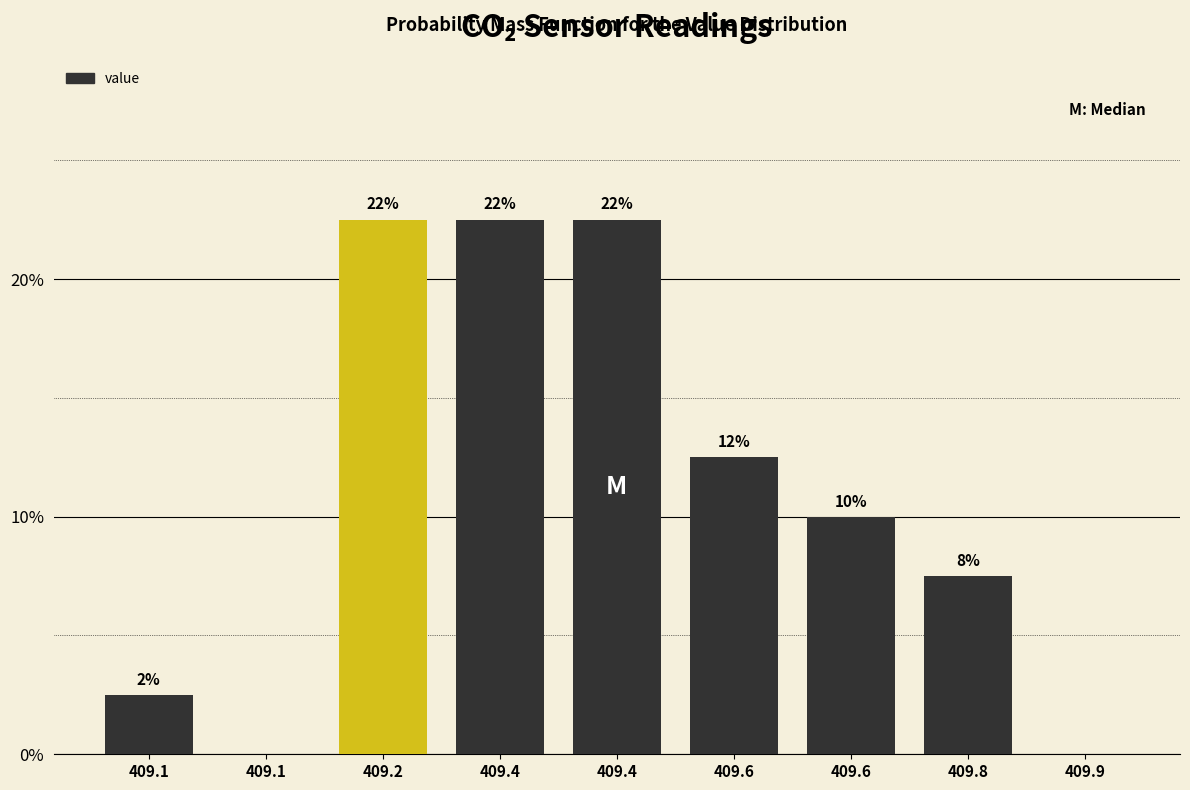

Are the bars horizontal?

No